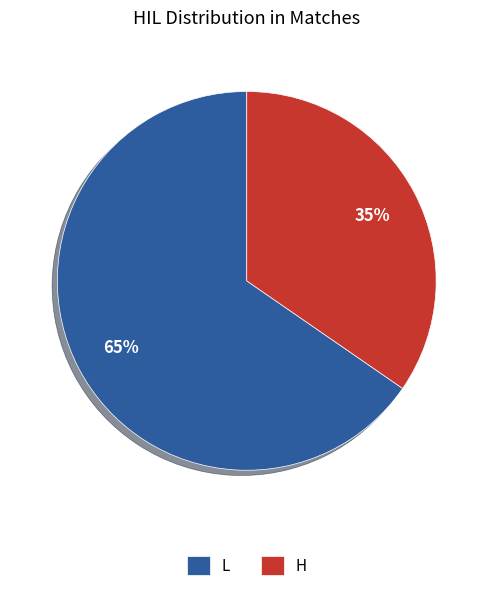

Does any single category account for the majority?

Yes